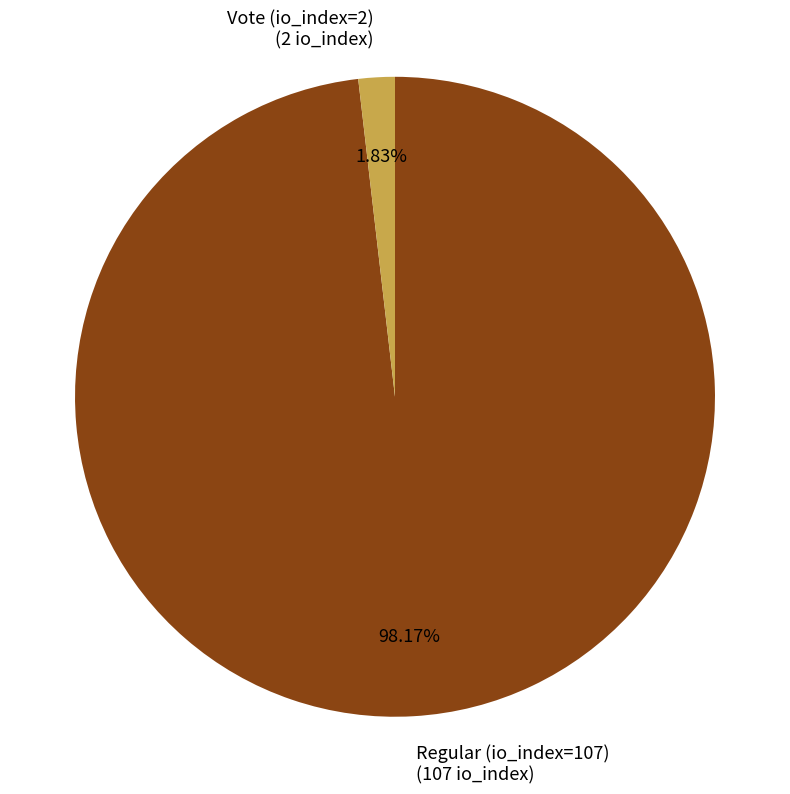

What portion of the pie excludes Vote (io_index=2)?

98.2%